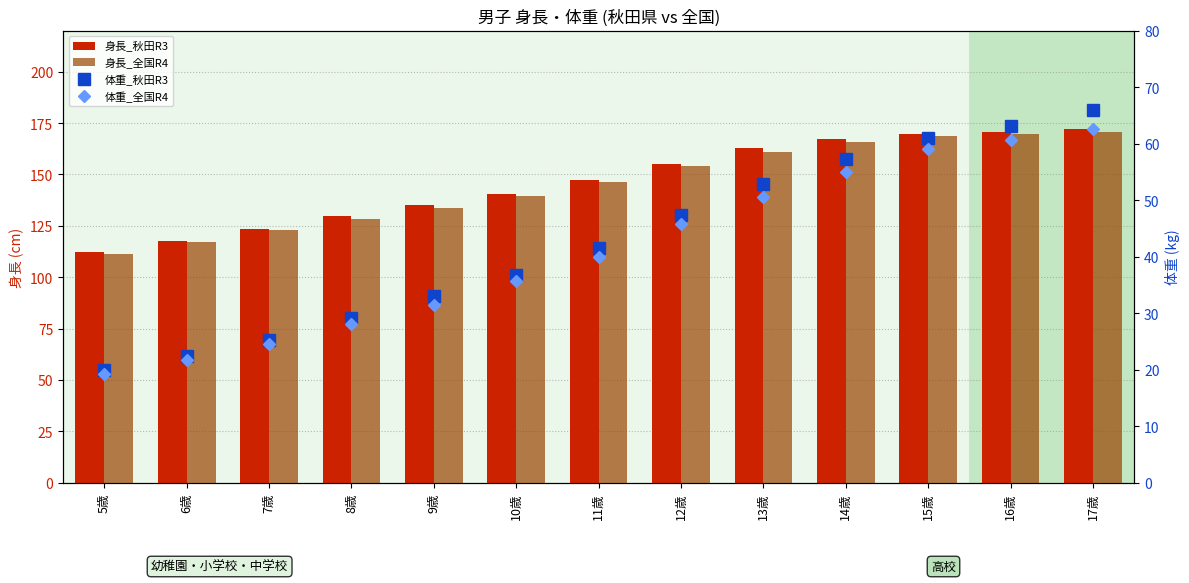

Reading right to left, extract all data points from this chart.

身長_秋田R3: 17歳=171.9	16歳=170.7	15歳=169.6	14歳=167.3	13歳=162.7	12歳=155.1	11歳=147.5	10歳=140.5	9歳=135.2	8歳=129.6	7歳=123.6	6歳=117.8	5歳=112.3
身長_全国R4: 17歳=170.7	16歳=169.9	15歳=168.6	14歳=165.8	13歳=160.9	12歳=154.0	11歳=146.1	10歳=139.7	9歳=133.9	8歳=128.5	7歳=122.9	6歳=117.0	5歳=111.1
体重_秋田R3: 17歳=65.9	16歳=63.1	15歳=61.0	14歳=57.3	13歳=52.9	12歳=47.3	11歳=41.6	10歳=36.8	9歳=33.1	8歳=29.1	7歳=25.3	6歳=22.4	5歳=19.9
体重_全国R4: 17歳=62.5	16歳=60.7	15歳=59.1	14歳=55.0	13歳=50.6	12歳=45.7	11歳=40.0	10歳=35.7	9歳=31.5	8歳=28.0	7歳=24.6	6歳=21.8	5歳=19.3